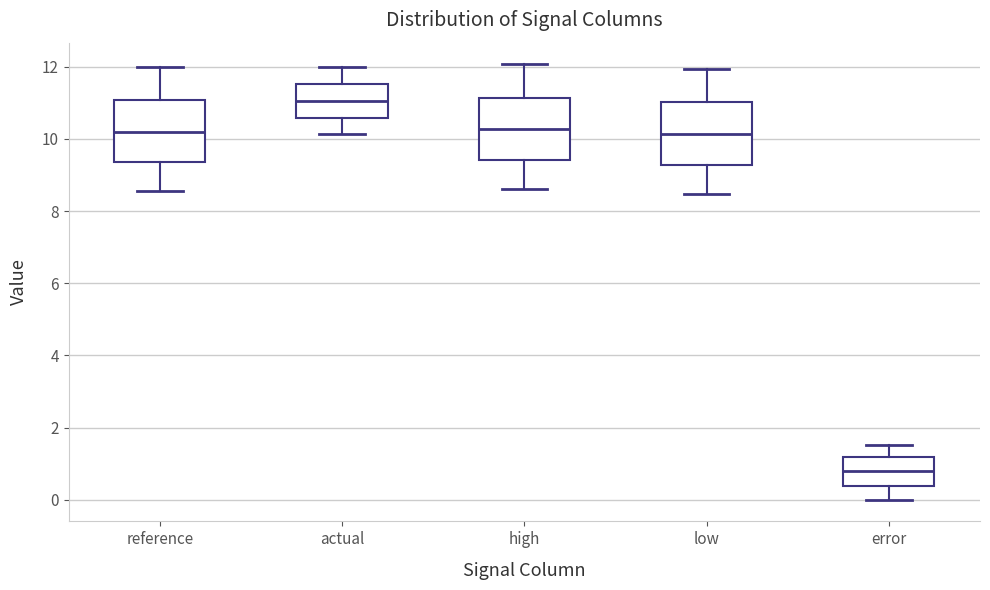

Which box has the highest median line?

actual